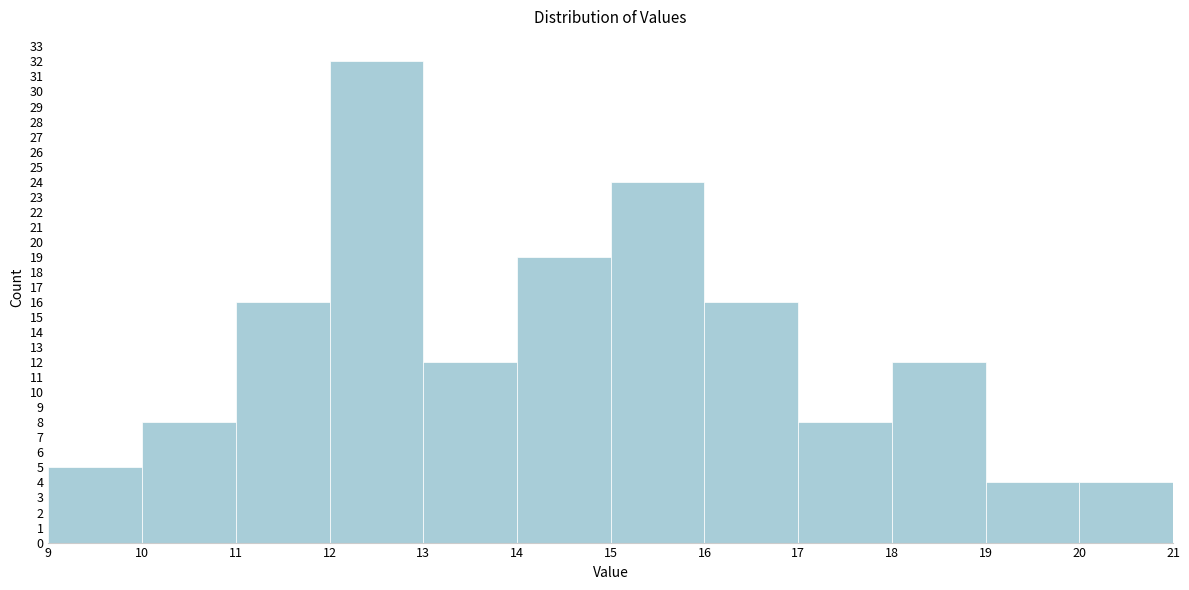

Reading left to right, list every bar in this chart as the range it spans on the x-axis followed by its height. The values are not printed on the chart, so give them approximately, as read against the axis.

9 to 10: 5
10 to 11: 8
11 to 12: 16
12 to 13: 32
13 to 14: 12
14 to 15: 19
15 to 16: 24
16 to 17: 16
17 to 18: 8
18 to 19: 12
19 to 20: 4
20 to 21: 4